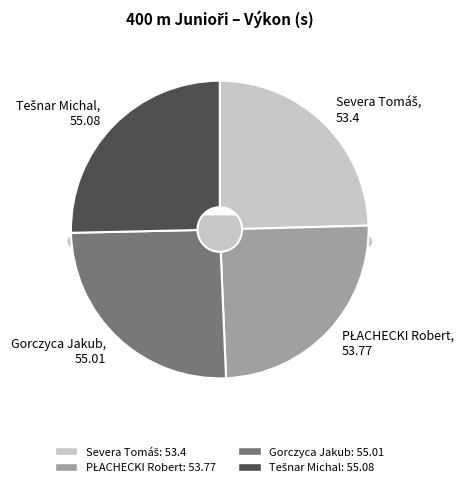

What percentage is NOT represented by Severa Tomáš?

75.4%